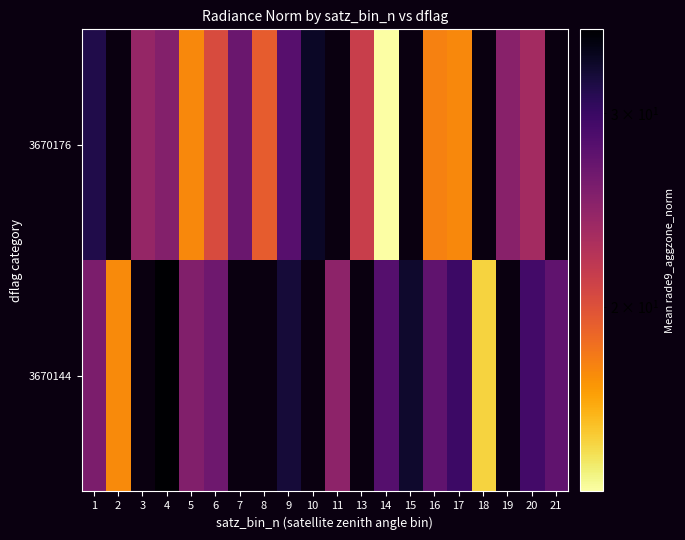

What is the greatest value displayed?

35.7